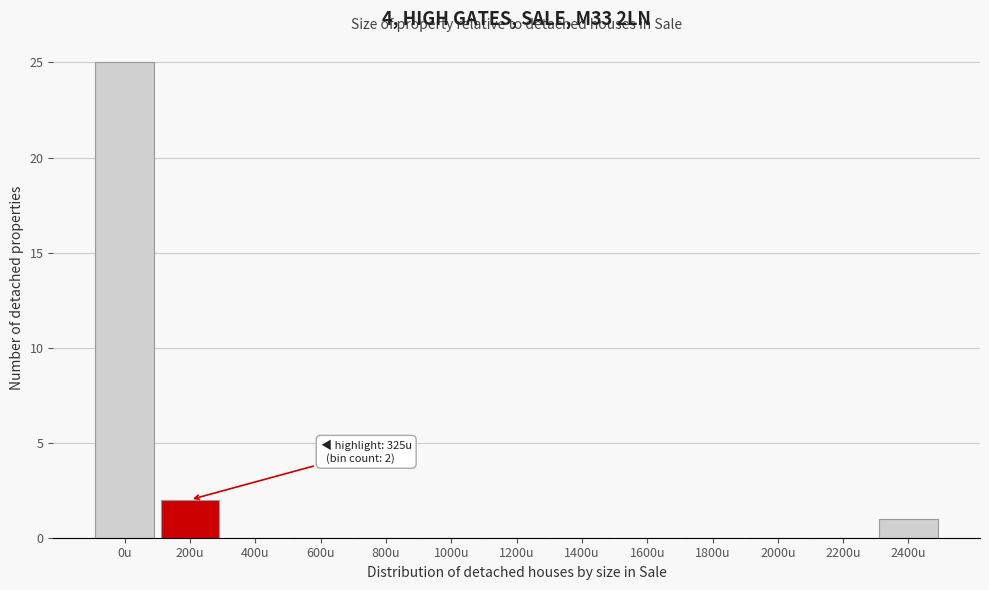

Reading right to left, extract all data points from this chart.

2400u=1	2200u=0	2000u=0	1800u=0	1600u=0	1400u=0	1200u=0	1000u=0	800u=0	600u=0	400u=0	200u=2	0u=25